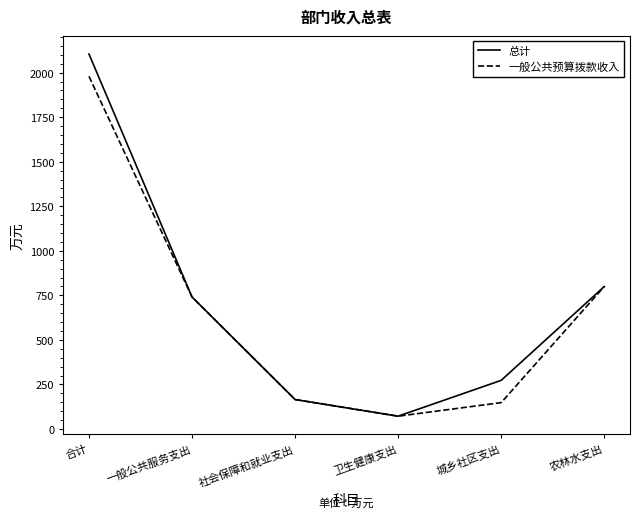

Is it true that 一般公共预算拨款收入 equals 2639.2 at 合计?

False